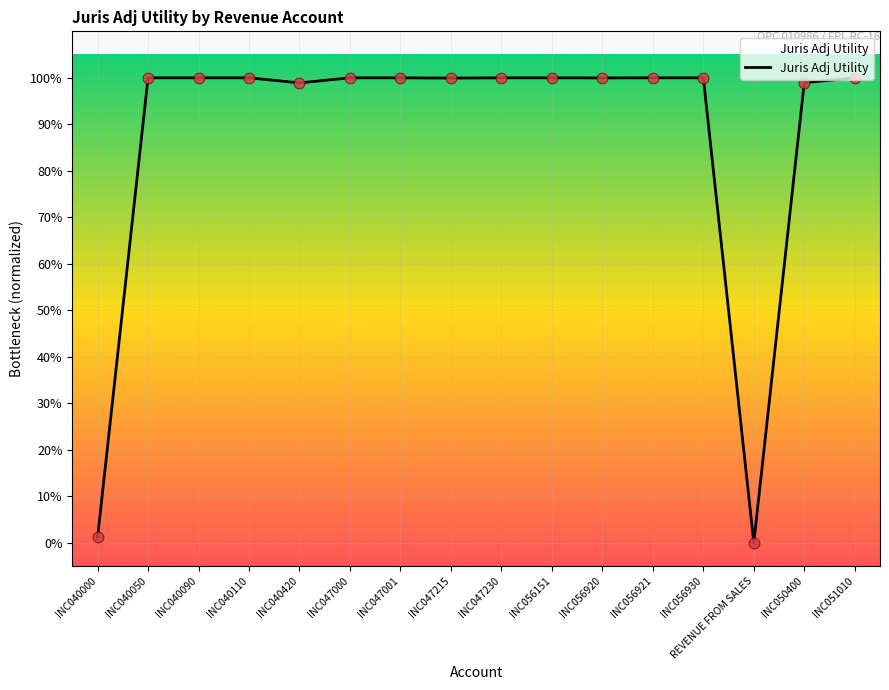

What is the change in value from INC047001 to INC050400?

-1.0